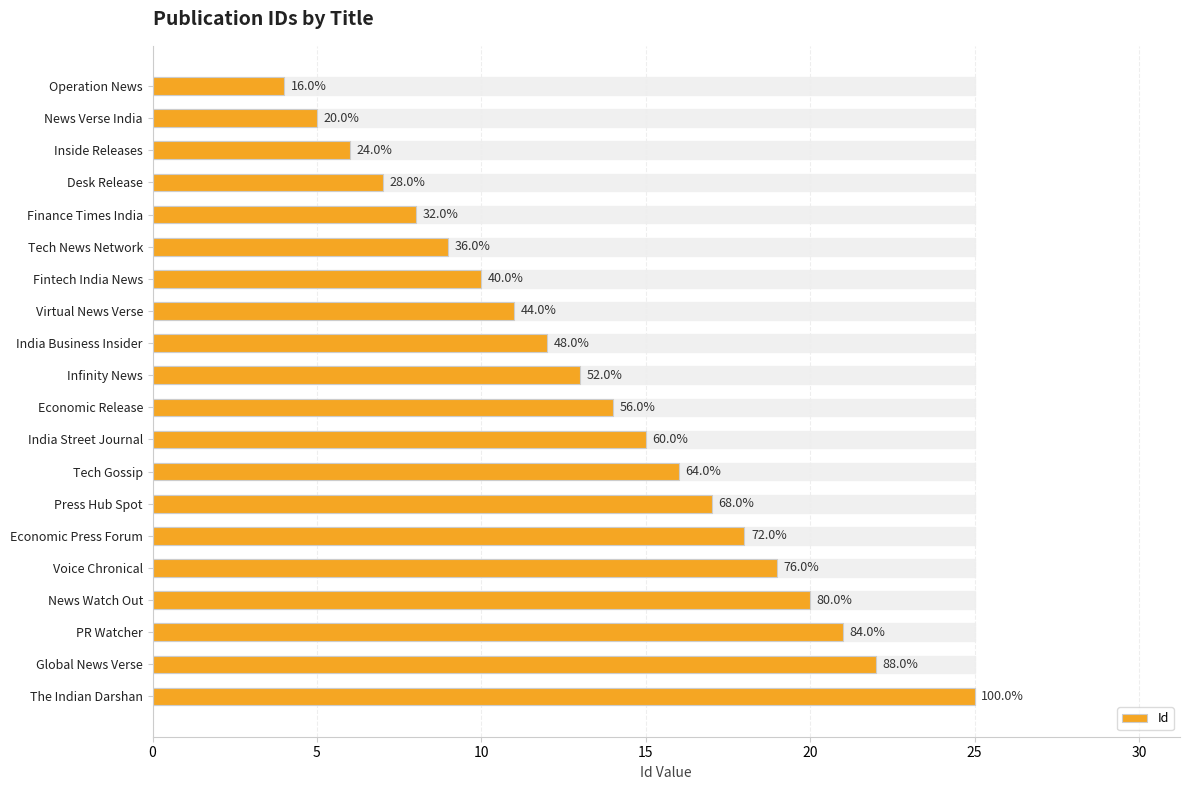

How many bars are there in total?

20